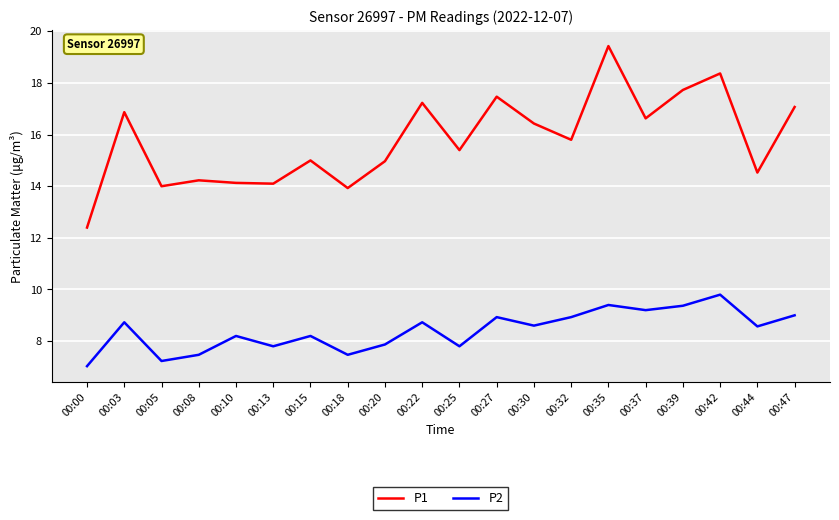

At which category does P1 reach its first local peak?

00:03